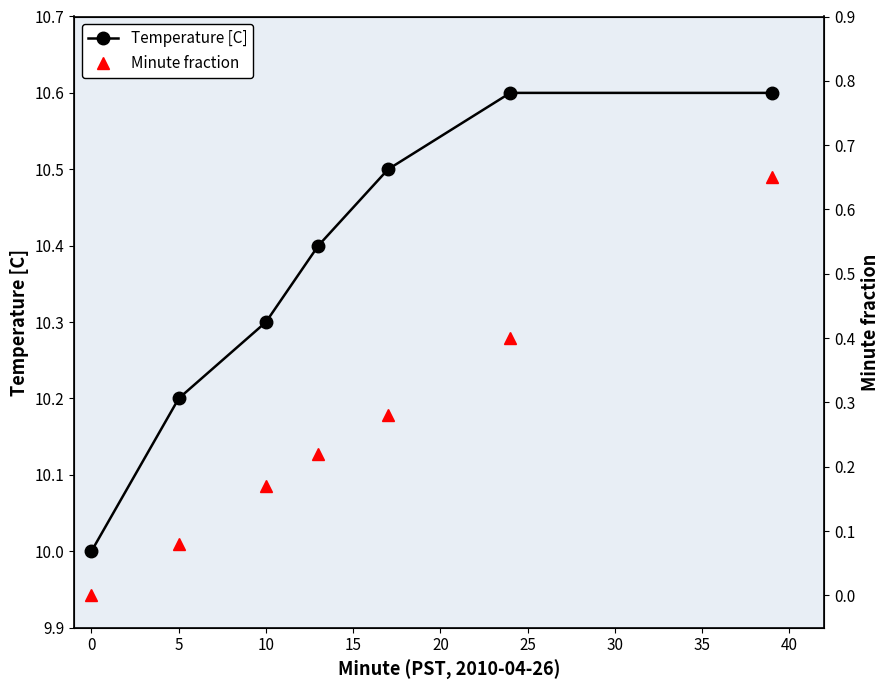

What is the maximum value for Temperature [C]?

10.6